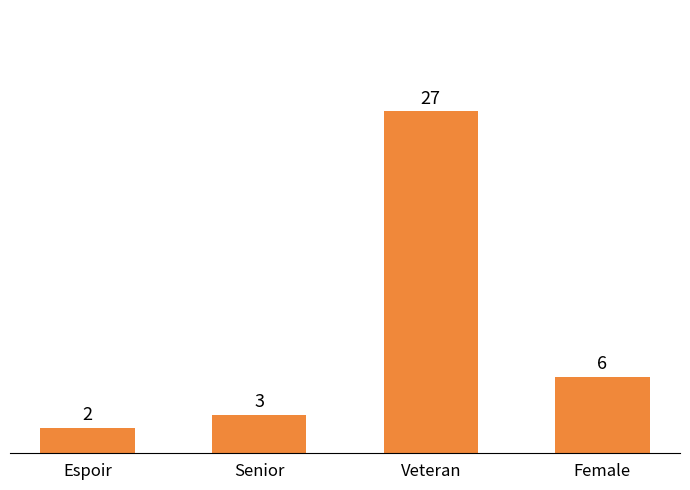

At which category does the chart reach its peak across all series?

Veteran